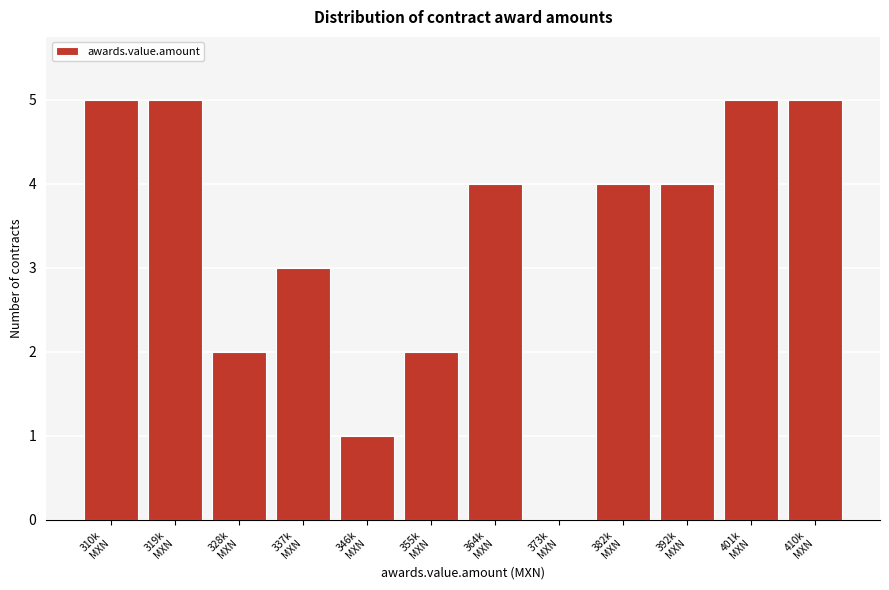

What is the maximum value shown in the chart?

5